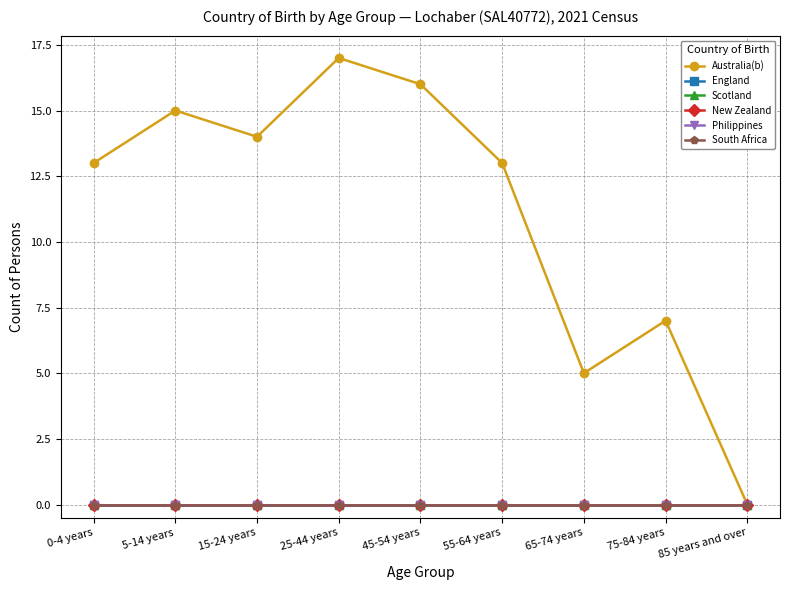

Does the chart have visible grid lines?

Yes